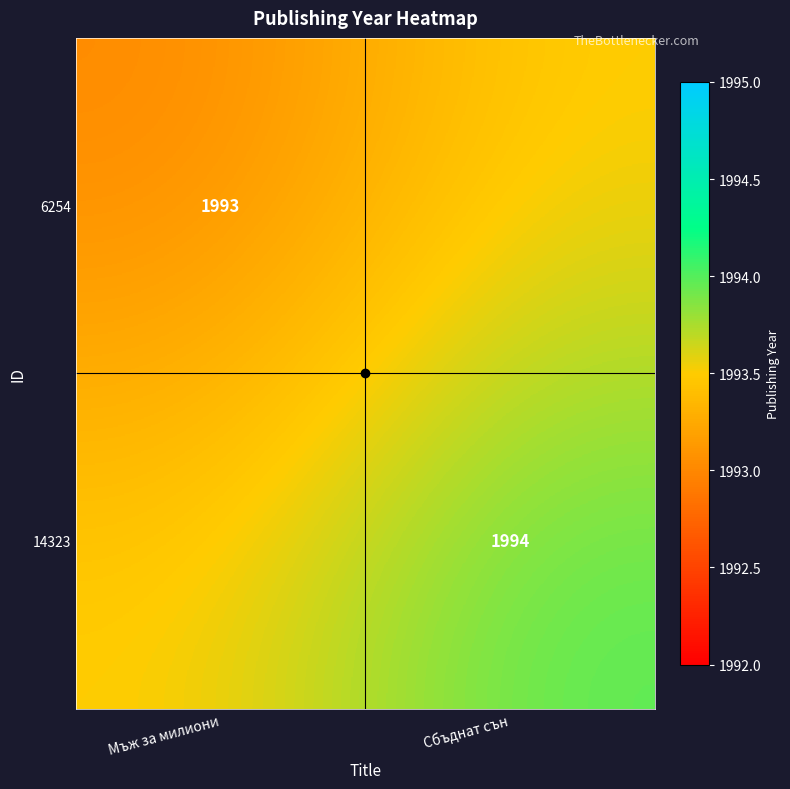

How many categories are shown in the chart?

2